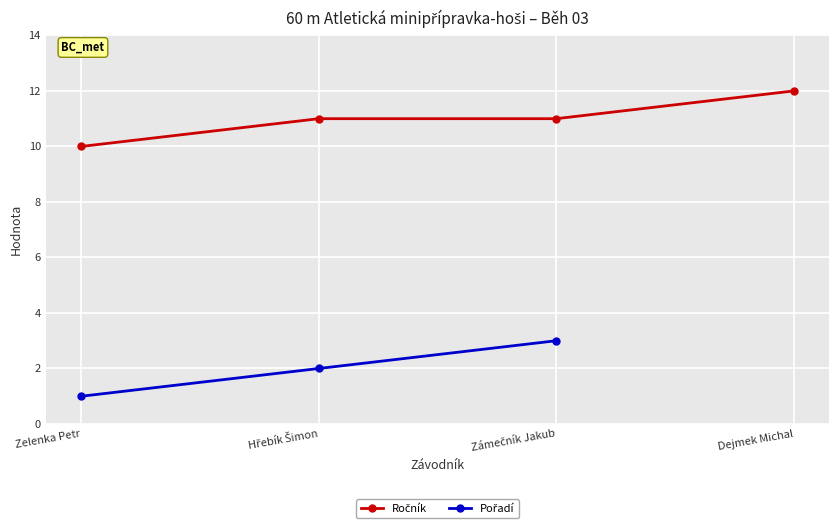

What are all the series names shown in the legend?

Ročník, Pořadí